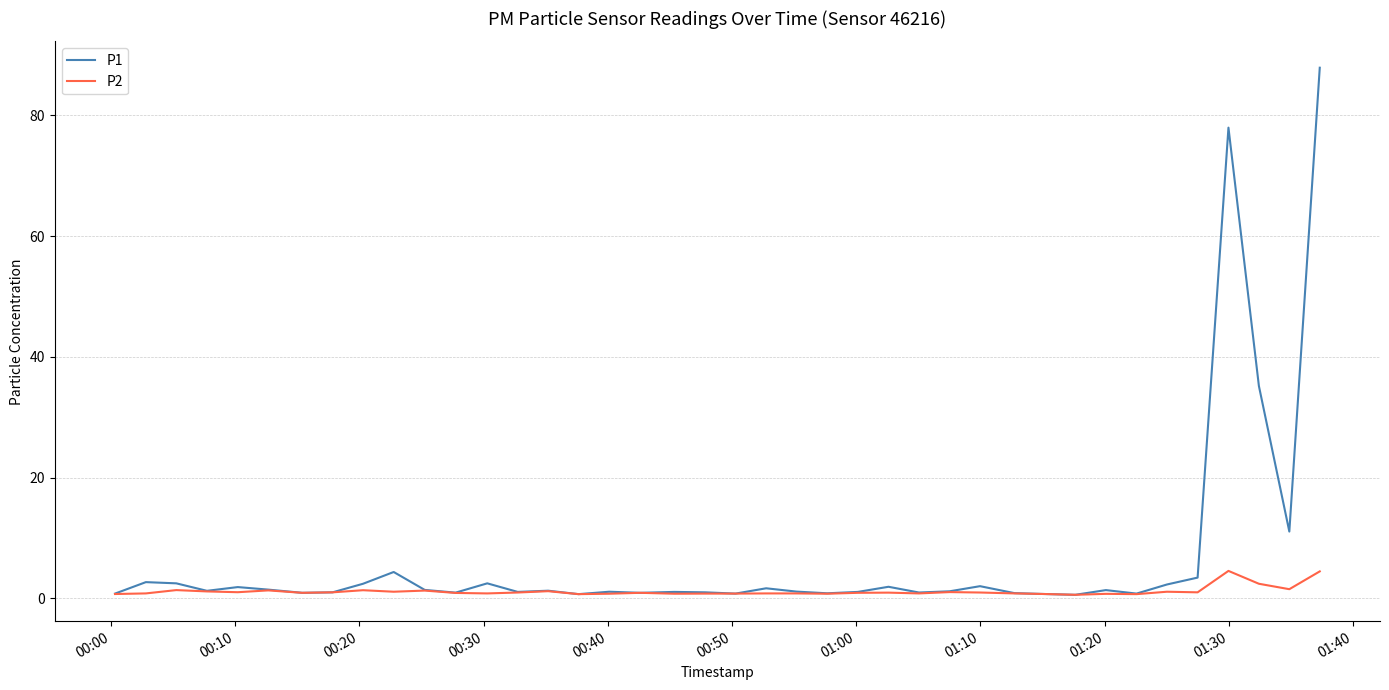

At how many categories does at least one series exceed 86?

1